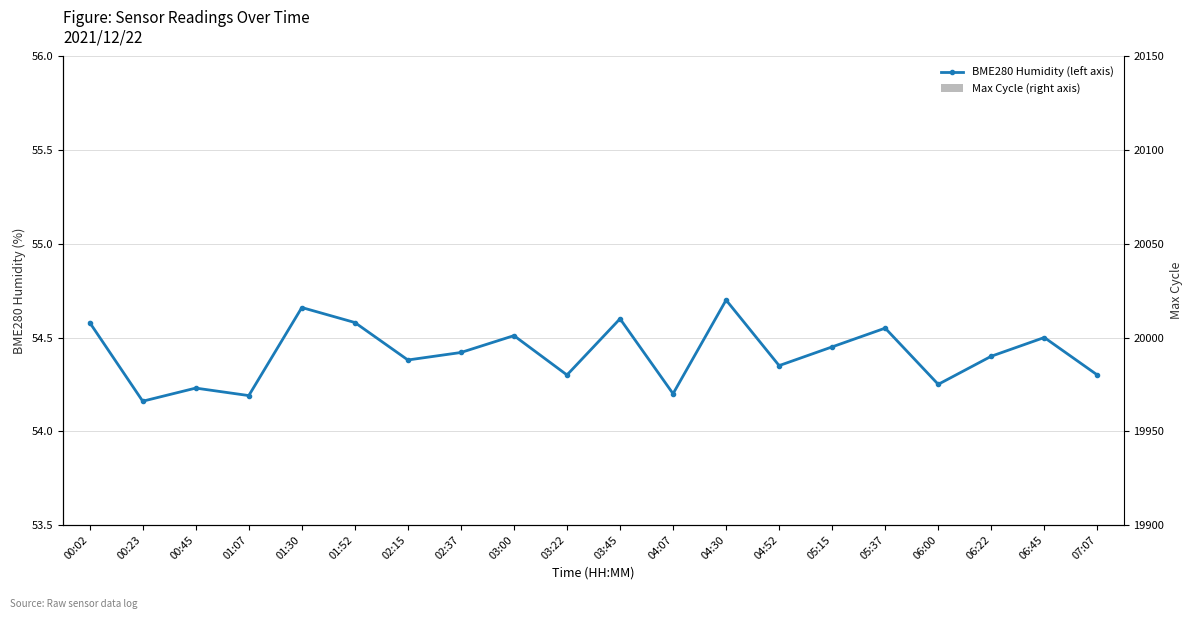

Which series has the largest range (max minus min)?

Max Cycle (right axis)